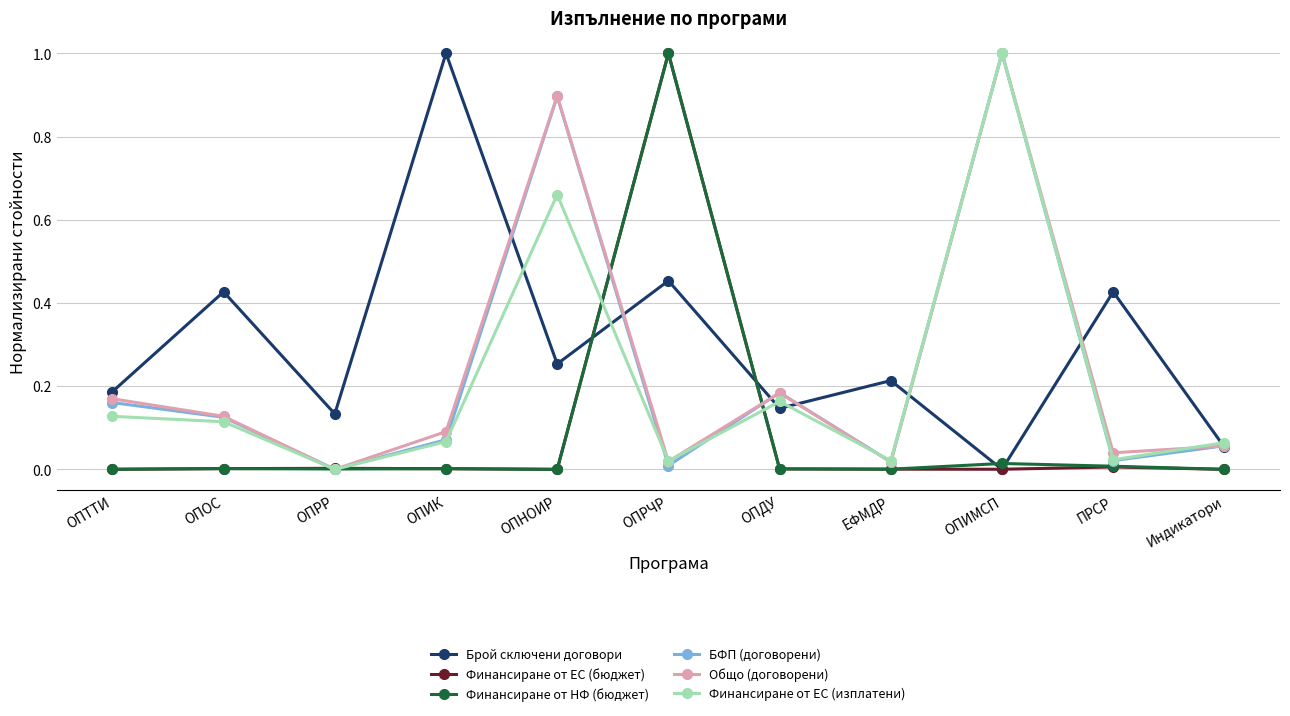

Does the chart have visible grid lines?

Yes